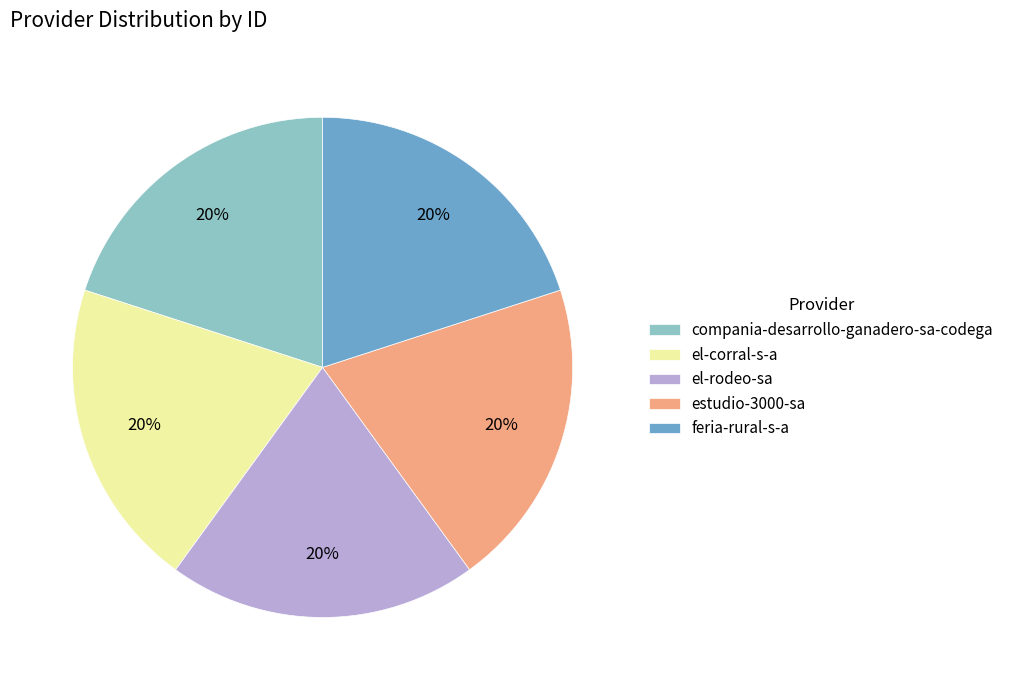

Approximately how many times larger is the value at el-corral-s-a compared to estudio-3000-sa?

1.0